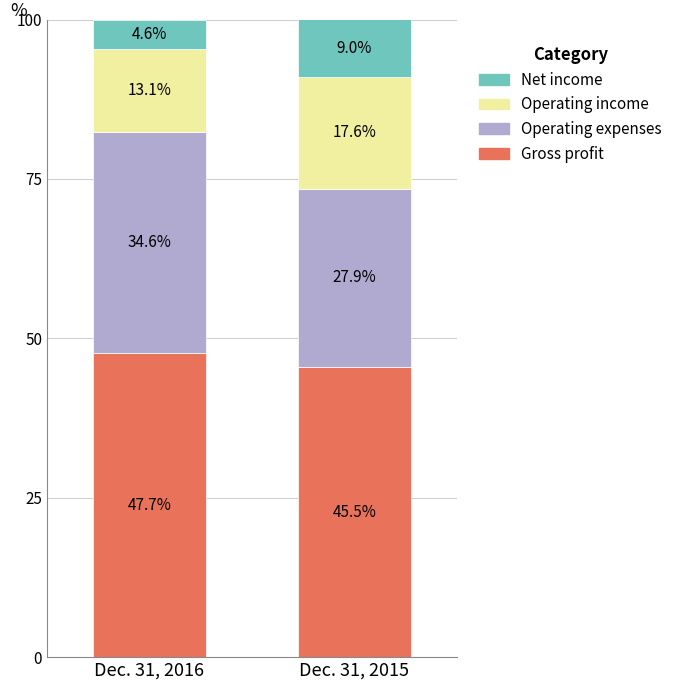

Are the bars grouped side by side (vs. stacked)?

No